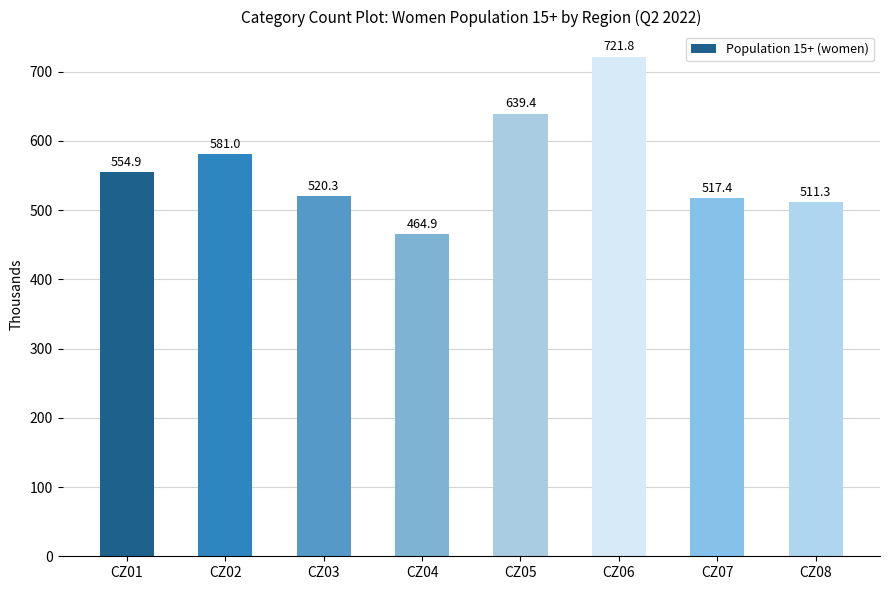

How many data points are less than 554?

4